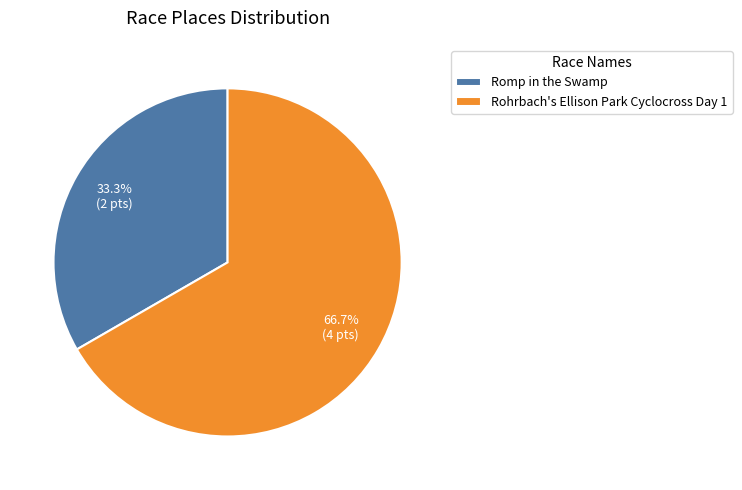

What percentage is the Romp in the Swamp slice, to the nearest percent?

33%